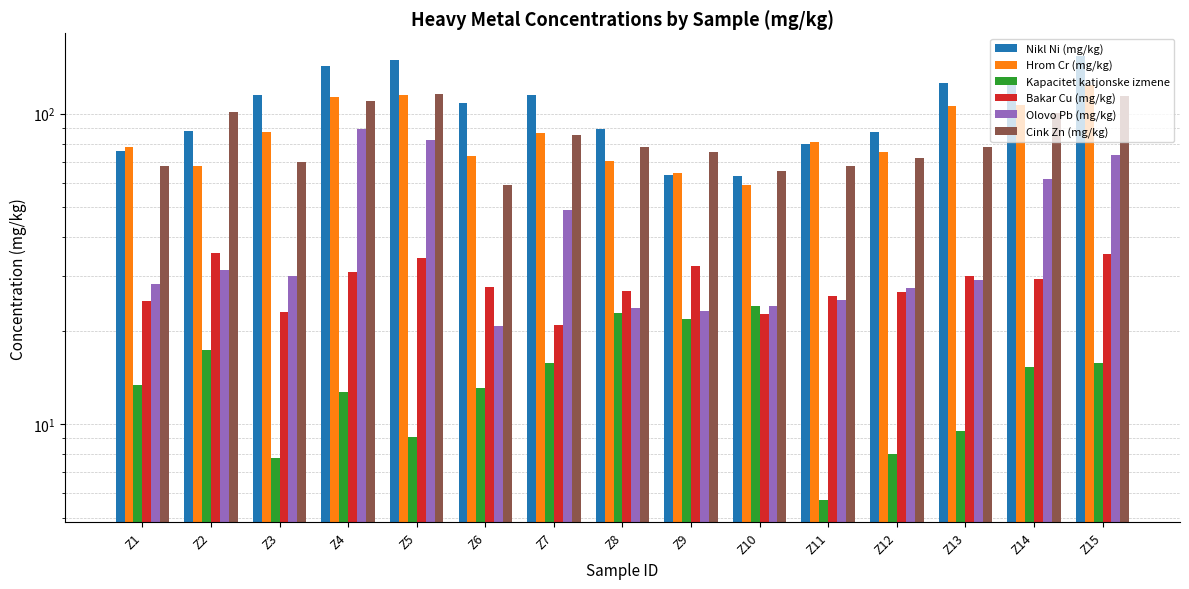

What is the difference between the second highest and minimum values in the Hrom Cr (mg/kg) series?

56.0